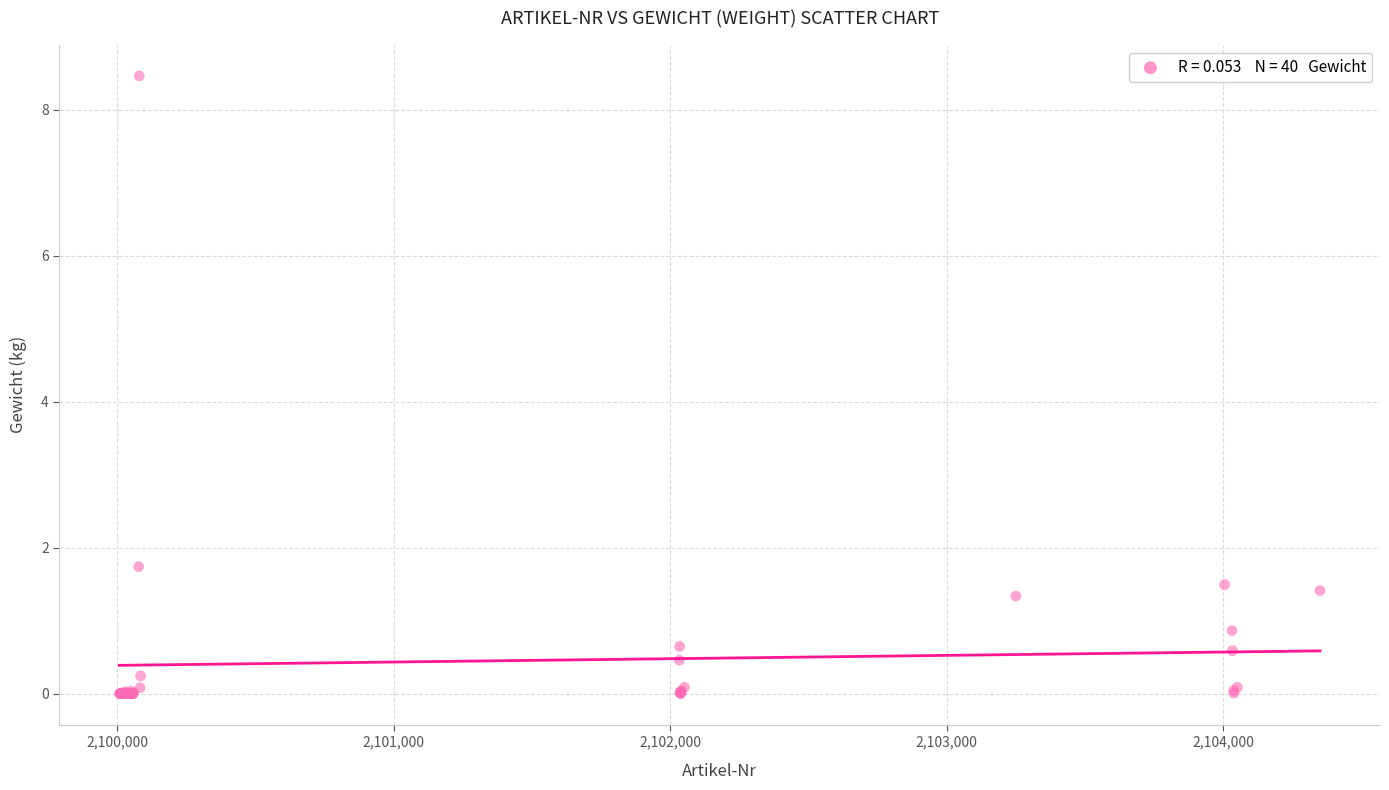

What Y value in the scatter plot is closest to 4?

1.7